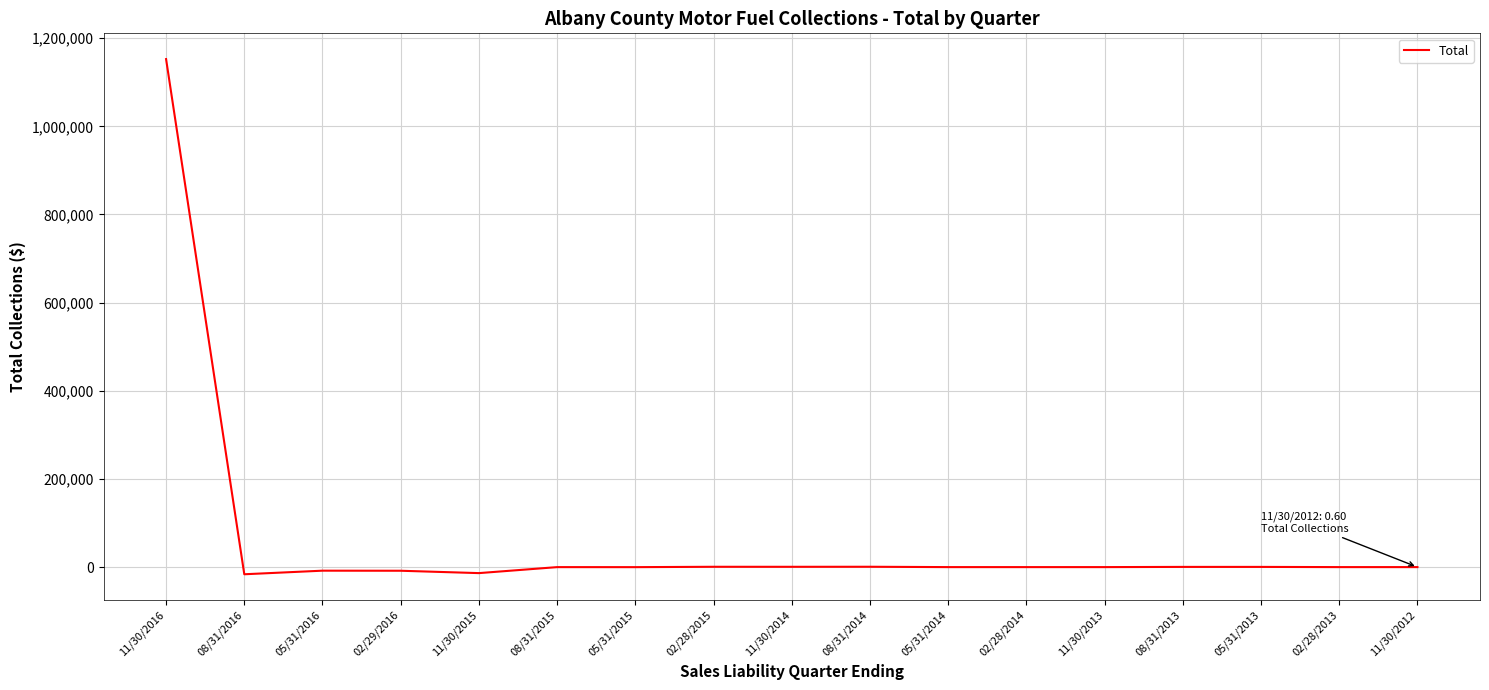

What is the difference between the maximum and minimum values?

1168804.3